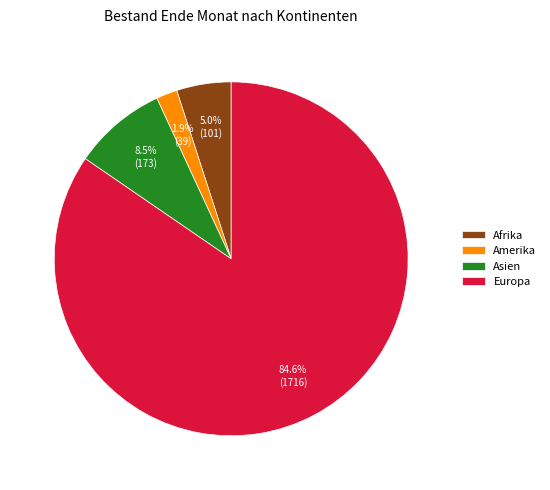

What is the total percentage of Afrika and Amerika?

6.9%